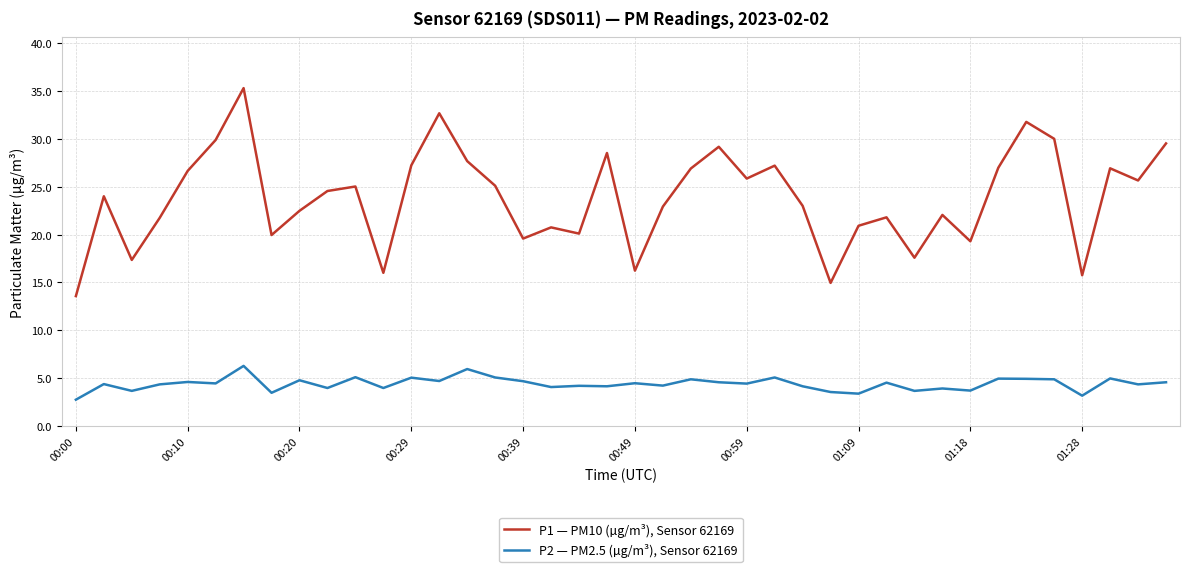

What is the maximum value shown in the chart?

35.3